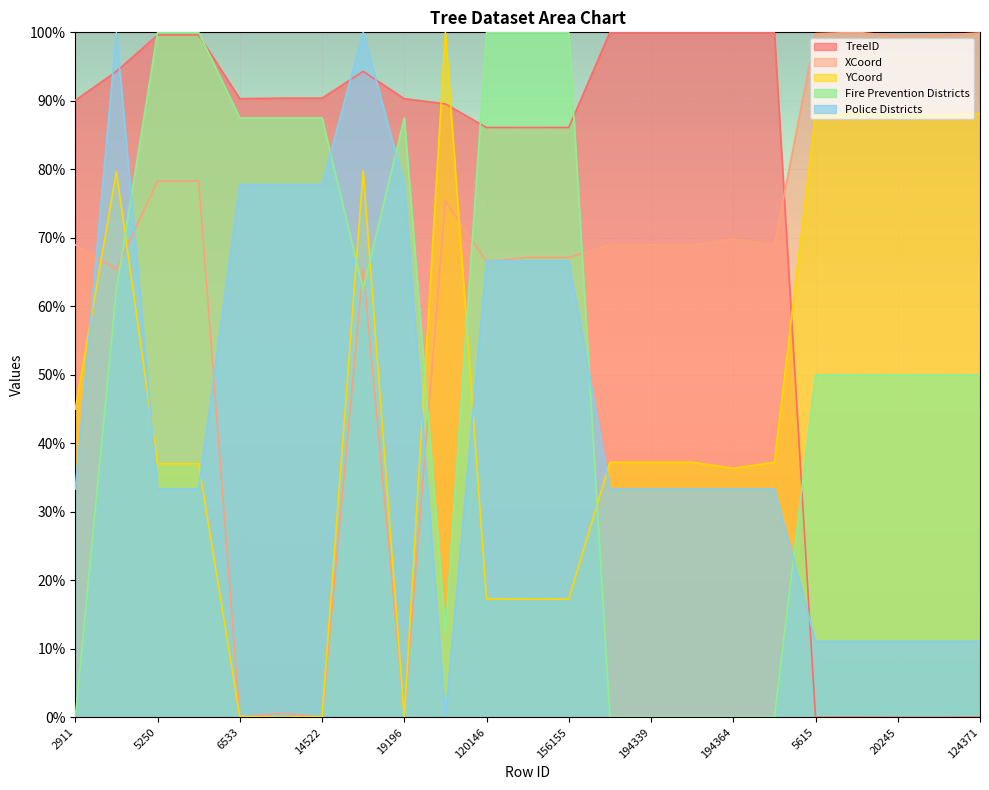

At which category does XCoord reach its first local peak?

10048